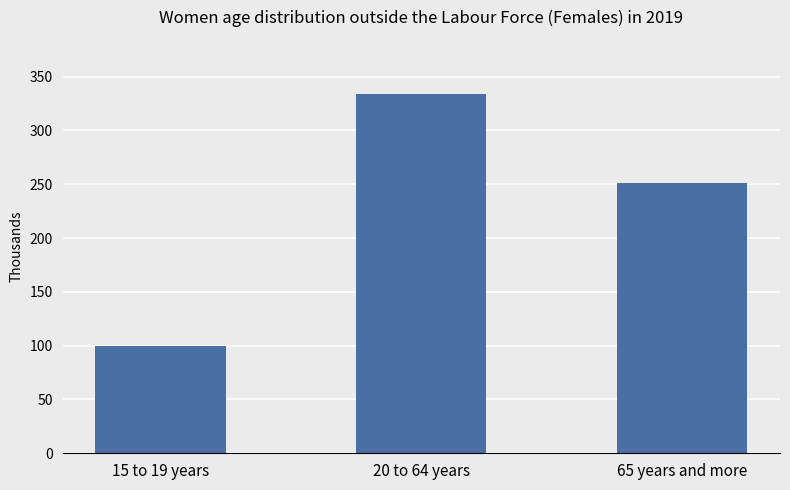

How many bars are there in total?

3